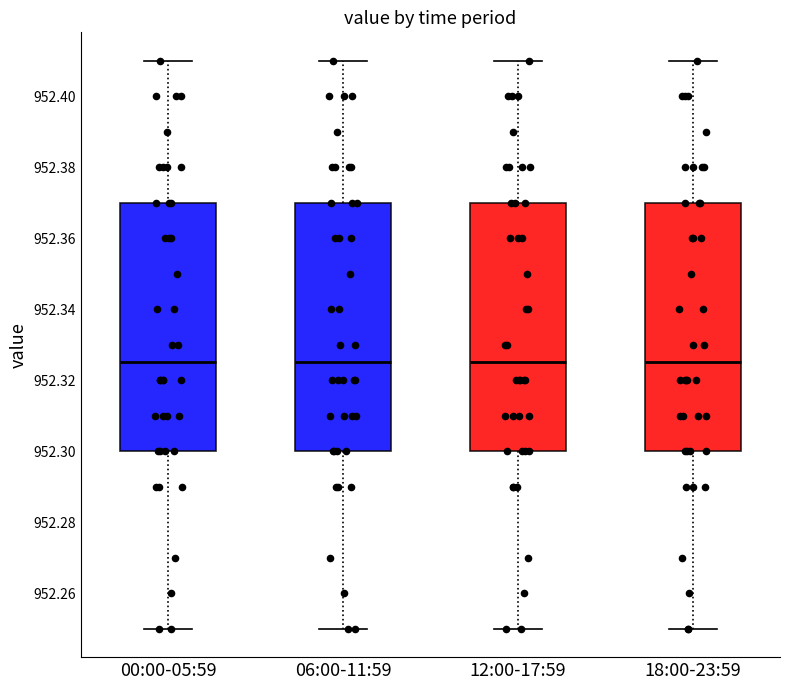

Where does the upper whisker of the box for 00:00-05:59 end on the y-axis? The values are not printed on the chart, so give them approximately, as read against the axis.

952.410